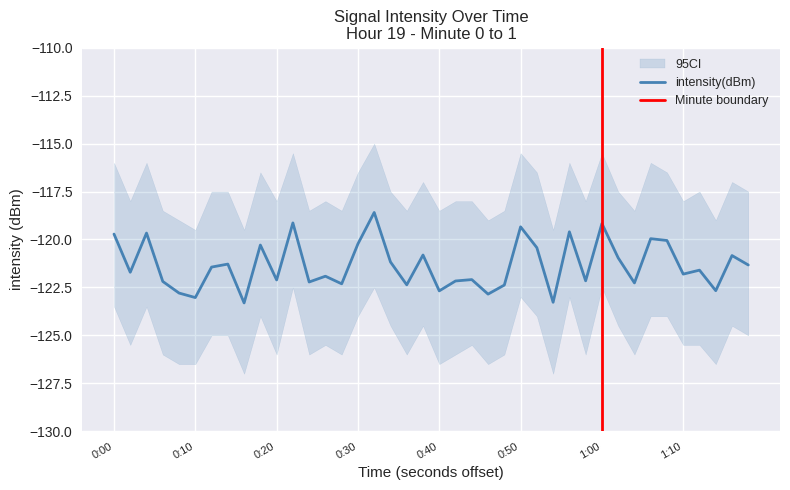

What is the sum of all values?

-4853.9